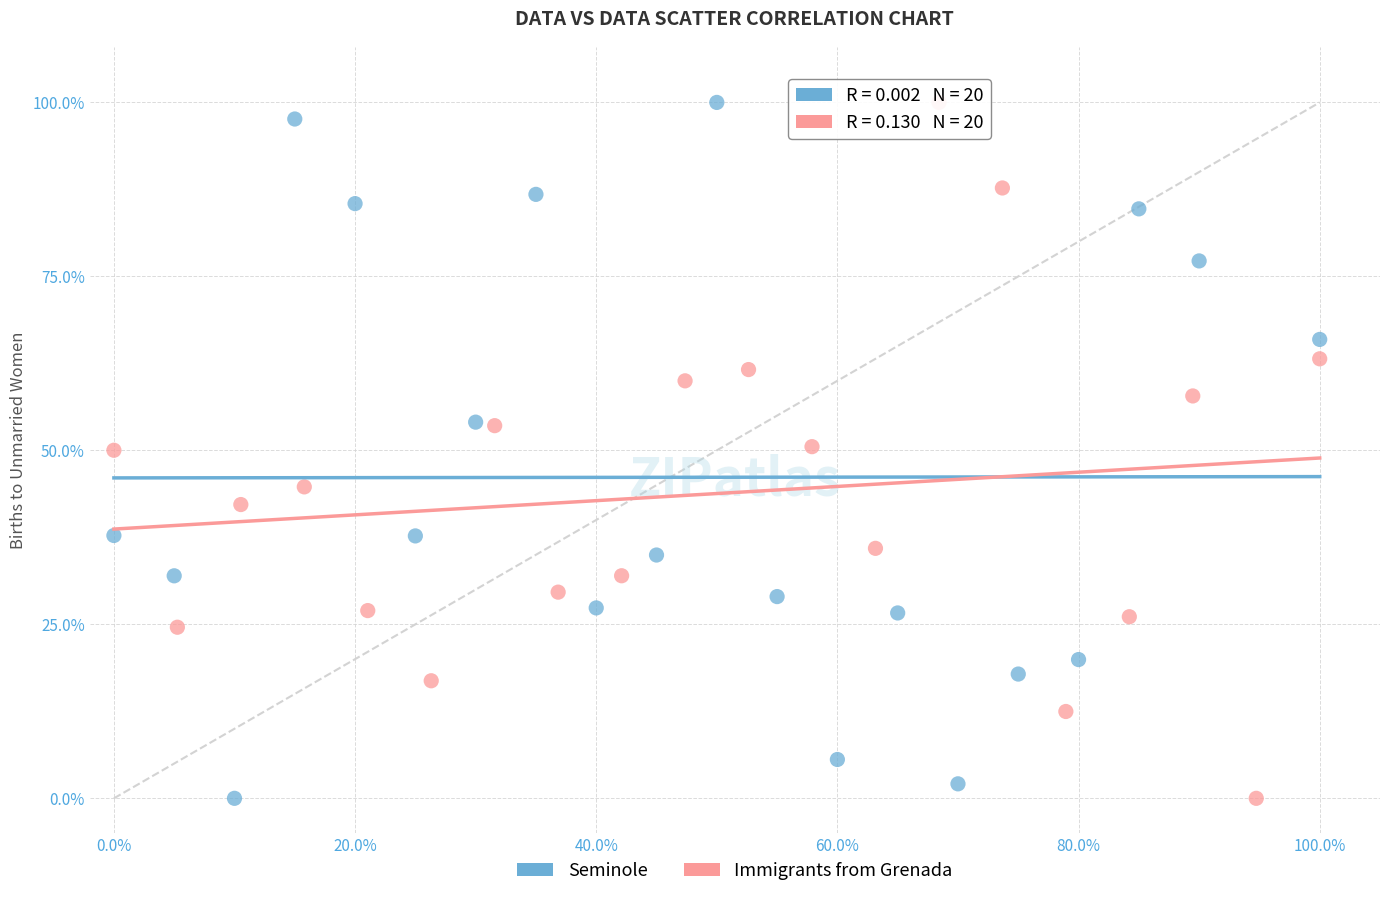

What are all the series names shown in the legend?

Seminole, Immigrants from Grenada